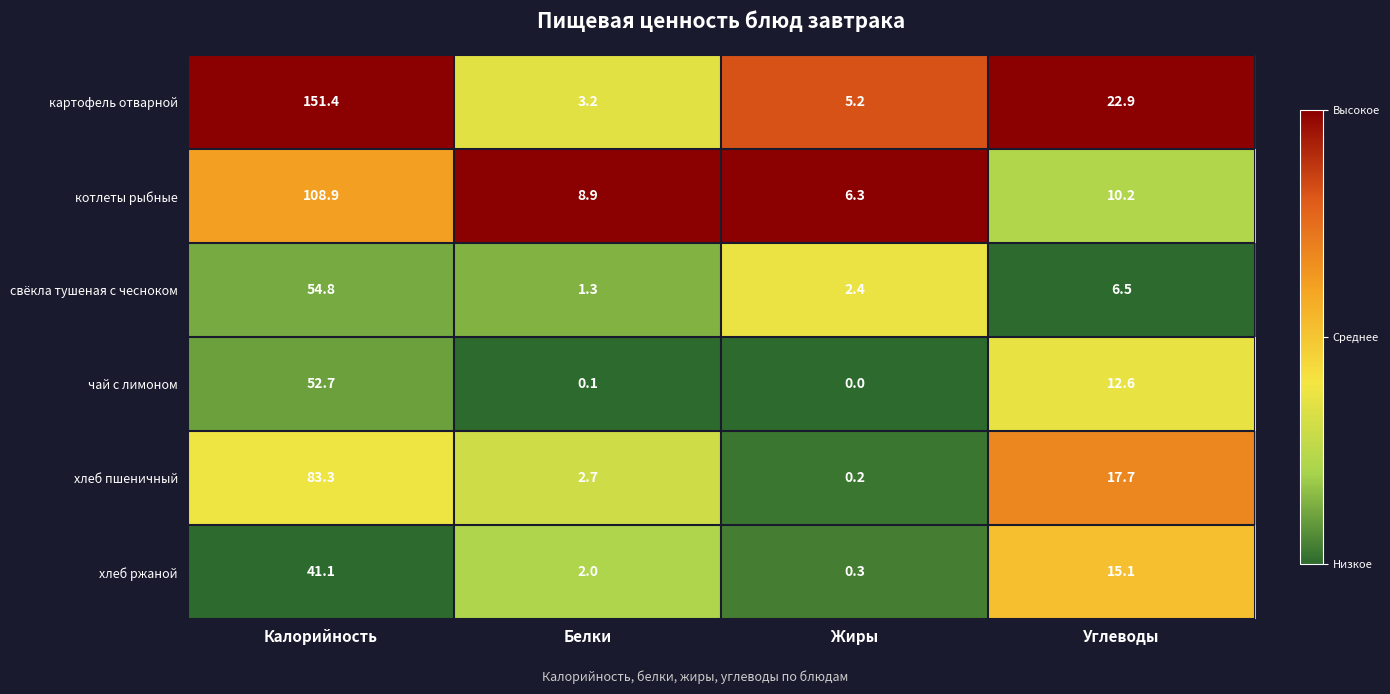

How many series are shown in this chart?

6